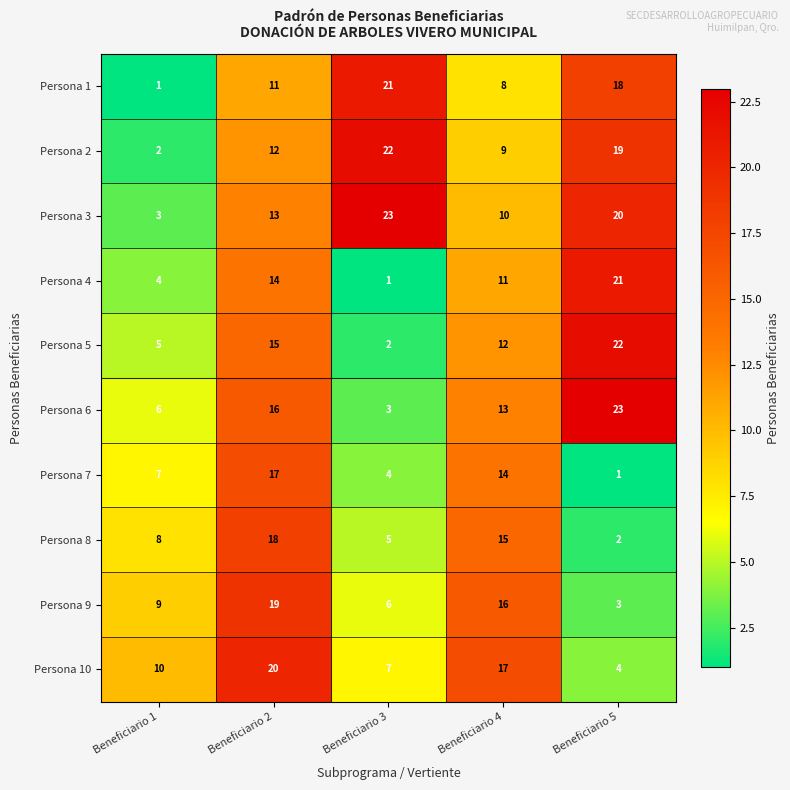

Where is Persona 2 nearest to the value 12?

Beneficiario 2